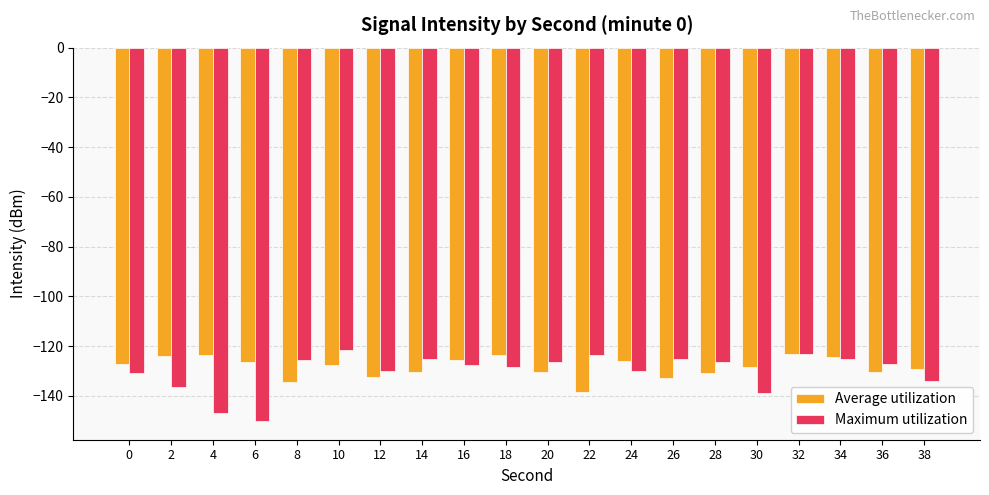

What is the value of the Maximum utilization bar at the 7th from the left?

-130.1